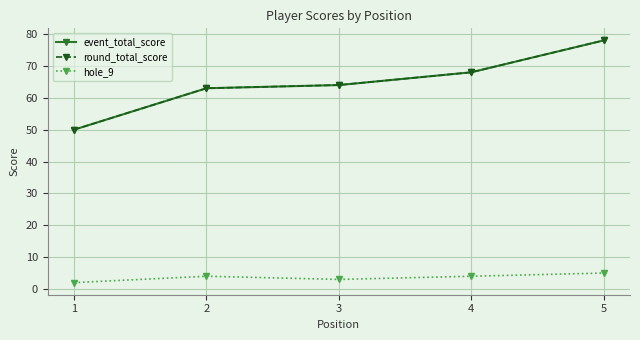

How many interior local peaks does the hole_9 series have?

1